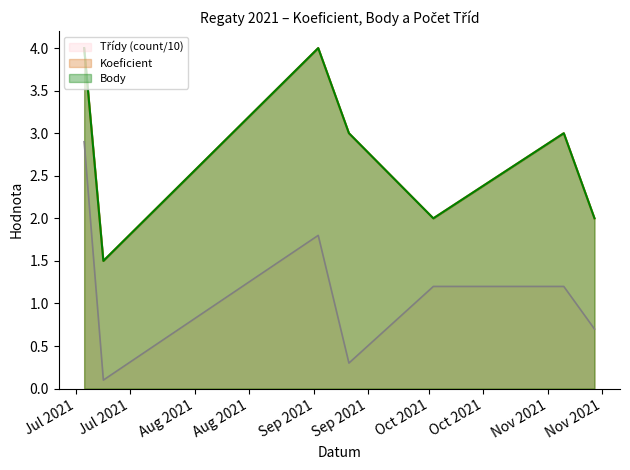

List the labels in order of Třídy (count) value, largest first.

2021-07-03, 2021-09-02, 2021-10-02, 2021-11-05, 2021-11-13, 2021-09-10, 2021-07-08